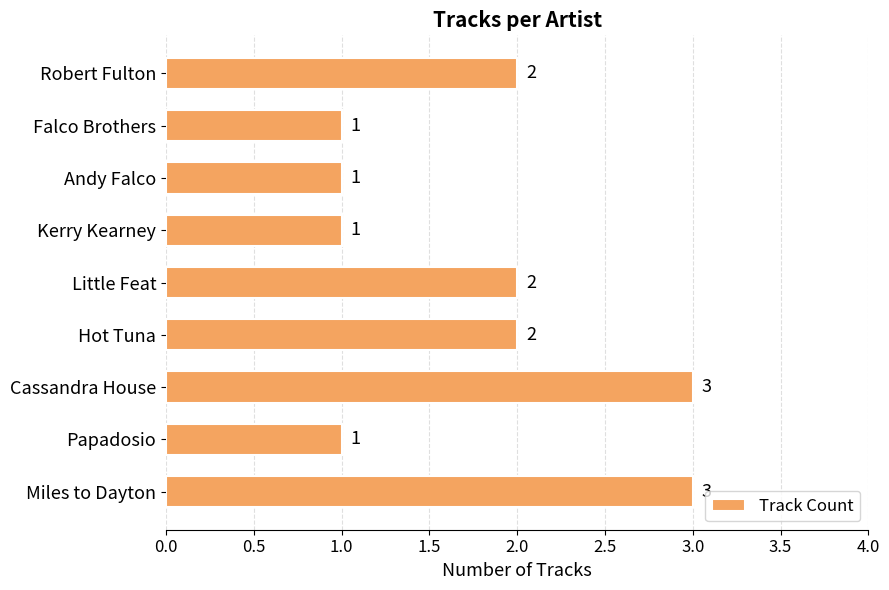

Is it true that the value at Hot Tuna is 2?

True